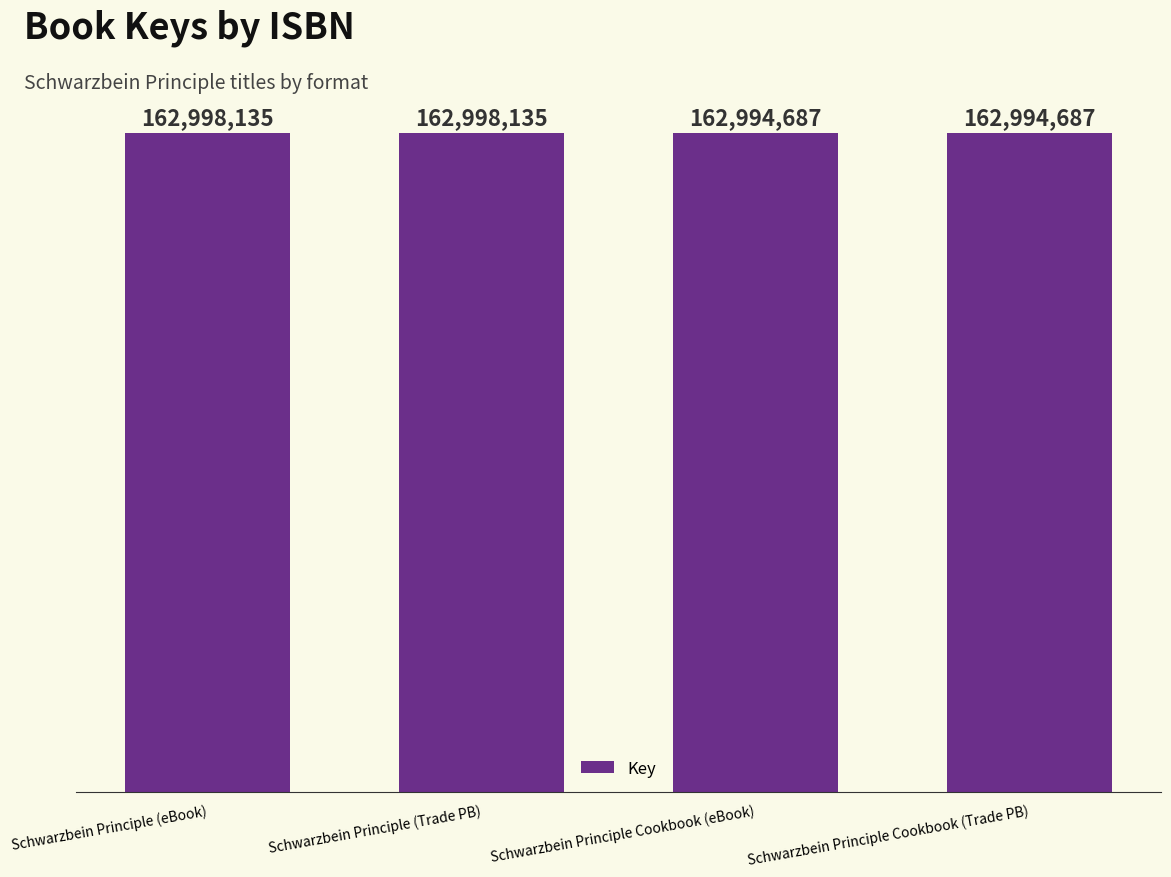

Are the bars horizontal?

No